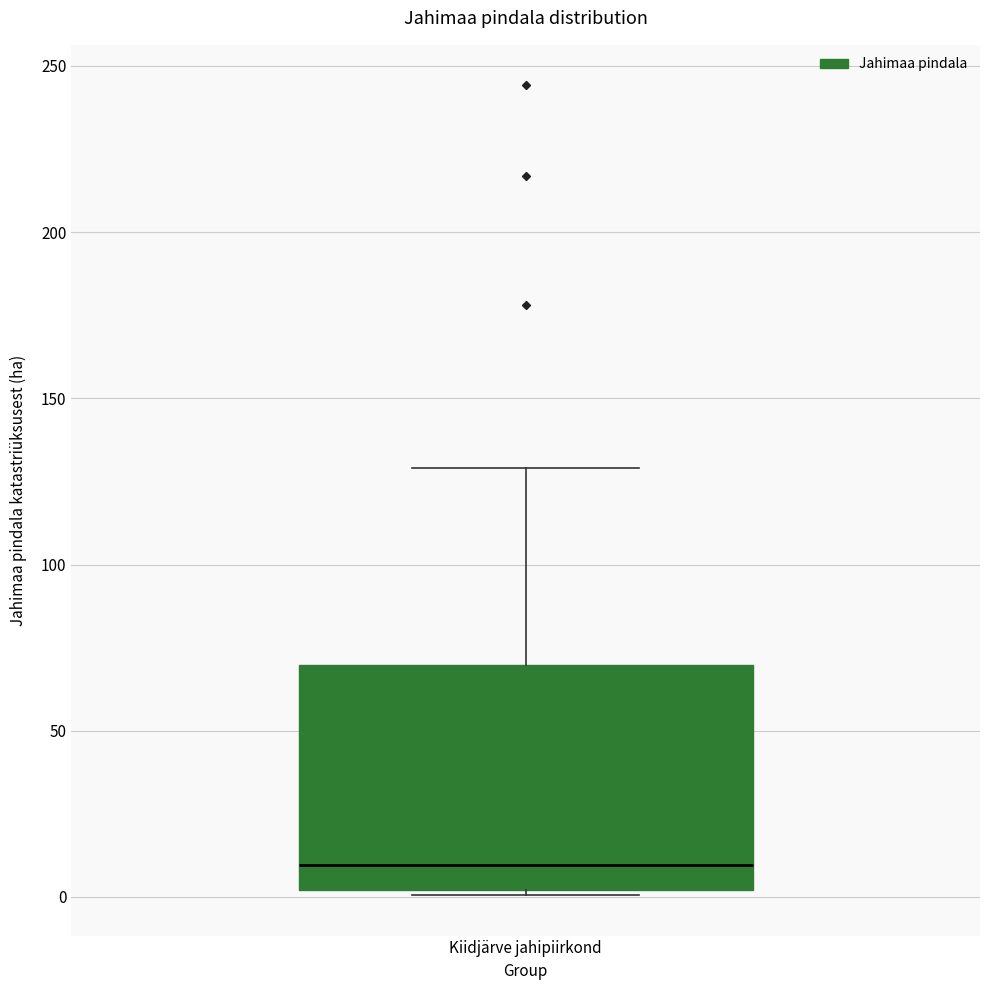

Transcribe this box plot: give where the median line is, the range the box spans, and where the two whiskers end, as read against the y-axis. The values are not printed on the chart, so give them approximately, as read against the axis.

median 10, box 0 to 70, whiskers 0 (just below the box's lower edge) to 130